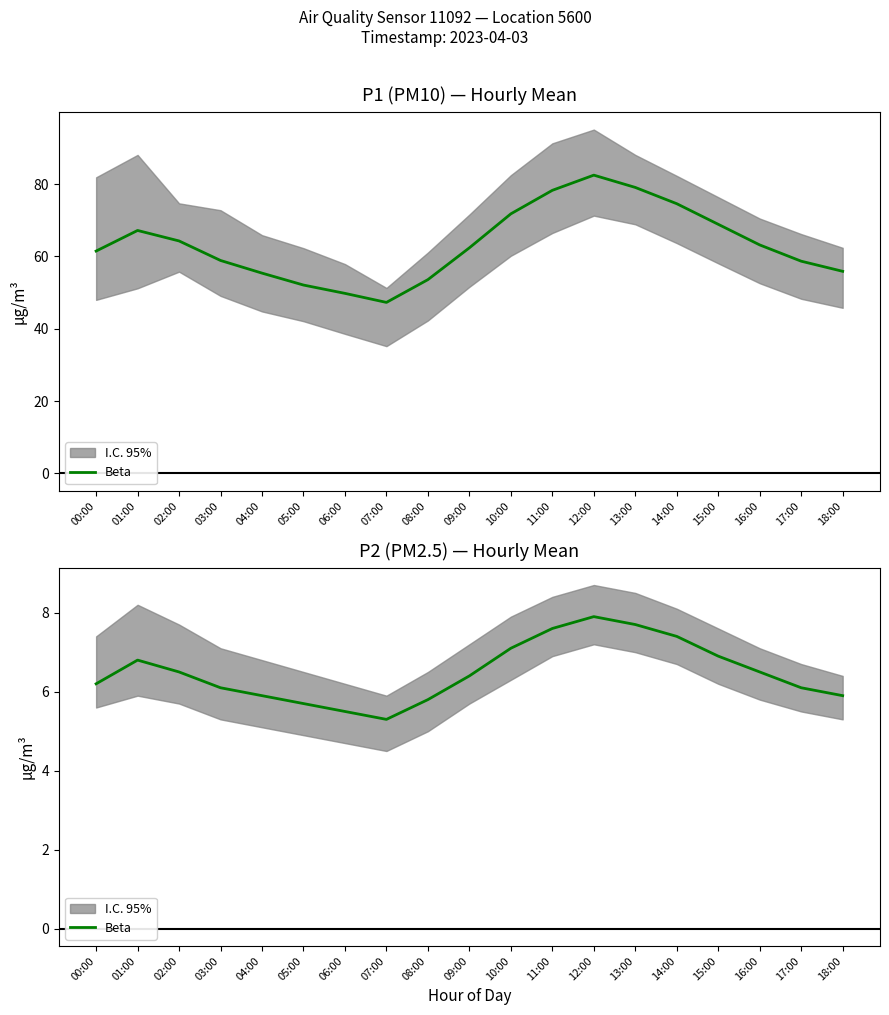

How many interior local peaks (higher than both neighbors) does the data have?

2